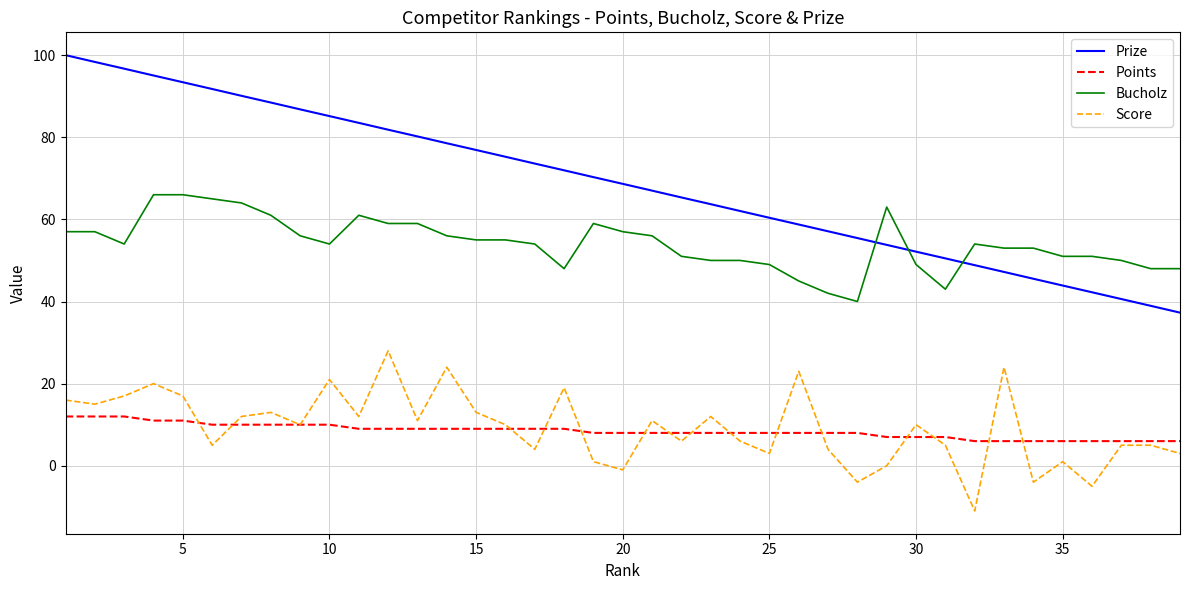

What is the average value of the Prize series?

68.6